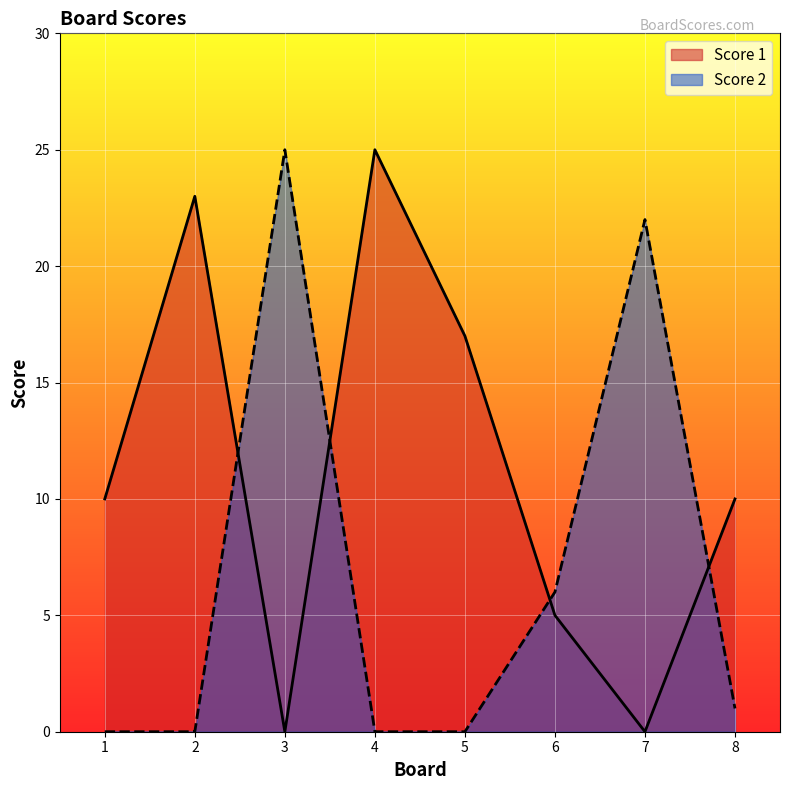

Where do Score 2 and Score 1 first cross each other?

2 and 3